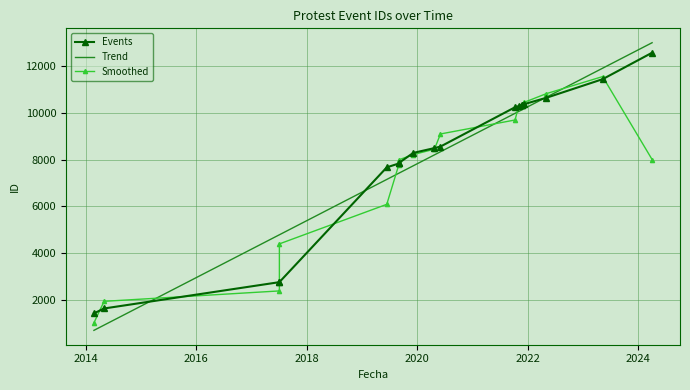

How many lines are shown in the chart?

3